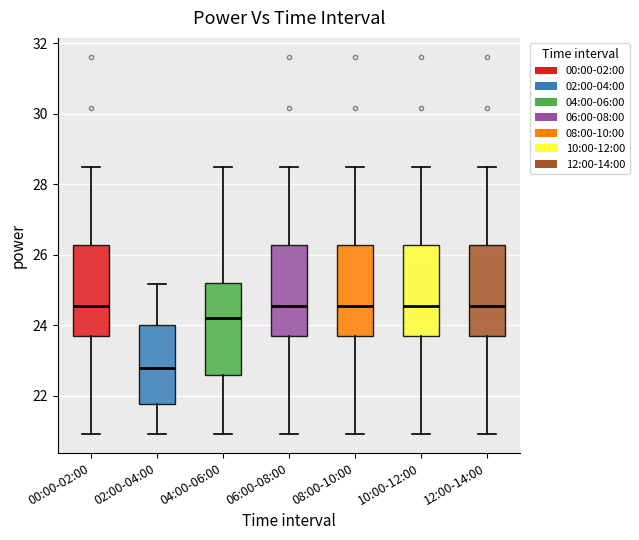

Reading left to right, read every box against the y-axis: the position of its median line, the range the box covers, and the ends of its whiskers. The values are not printed on the chart, so give them approximately, as read against the axis.

00:00-02:00: median 24.6, box 23.8 to 26.2, whiskers 21.0 to 28.4
02:00-04:00: median 22.8, box 21.8 to 24.0, whiskers 21.0 to 25.2
04:00-06:00: median 24.2, box 22.6 to 25.2, whiskers 21.0 to 28.4
06:00-08:00: median 24.6, box 23.8 to 26.2, whiskers 21.0 to 28.4
08:00-10:00: median 24.6, box 23.8 to 26.2, whiskers 21.0 to 28.4
10:00-12:00: median 24.6, box 23.8 to 26.2, whiskers 21.0 to 28.4
12:00-14:00: median 24.6, box 23.8 to 26.2, whiskers 21.0 to 28.4